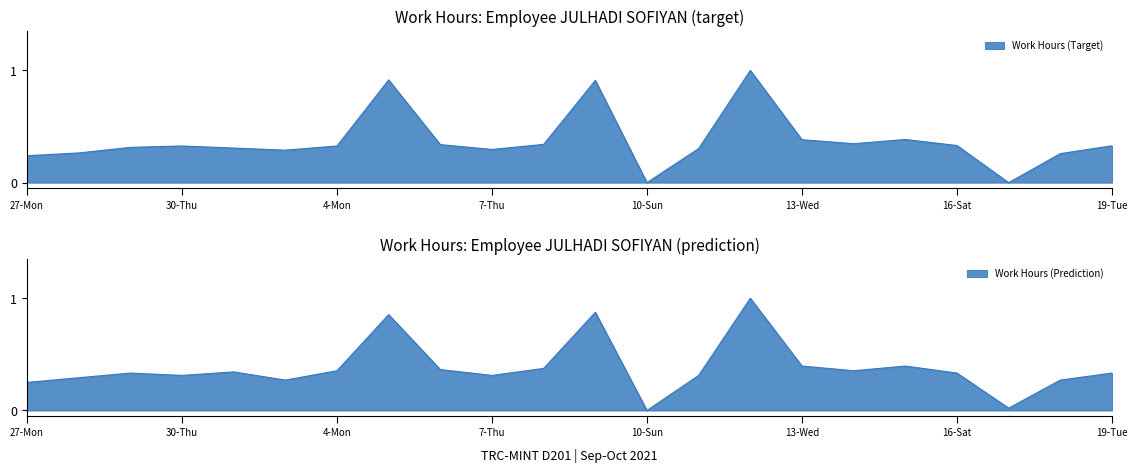

Does the chart display data point markers on the line(s)?

No